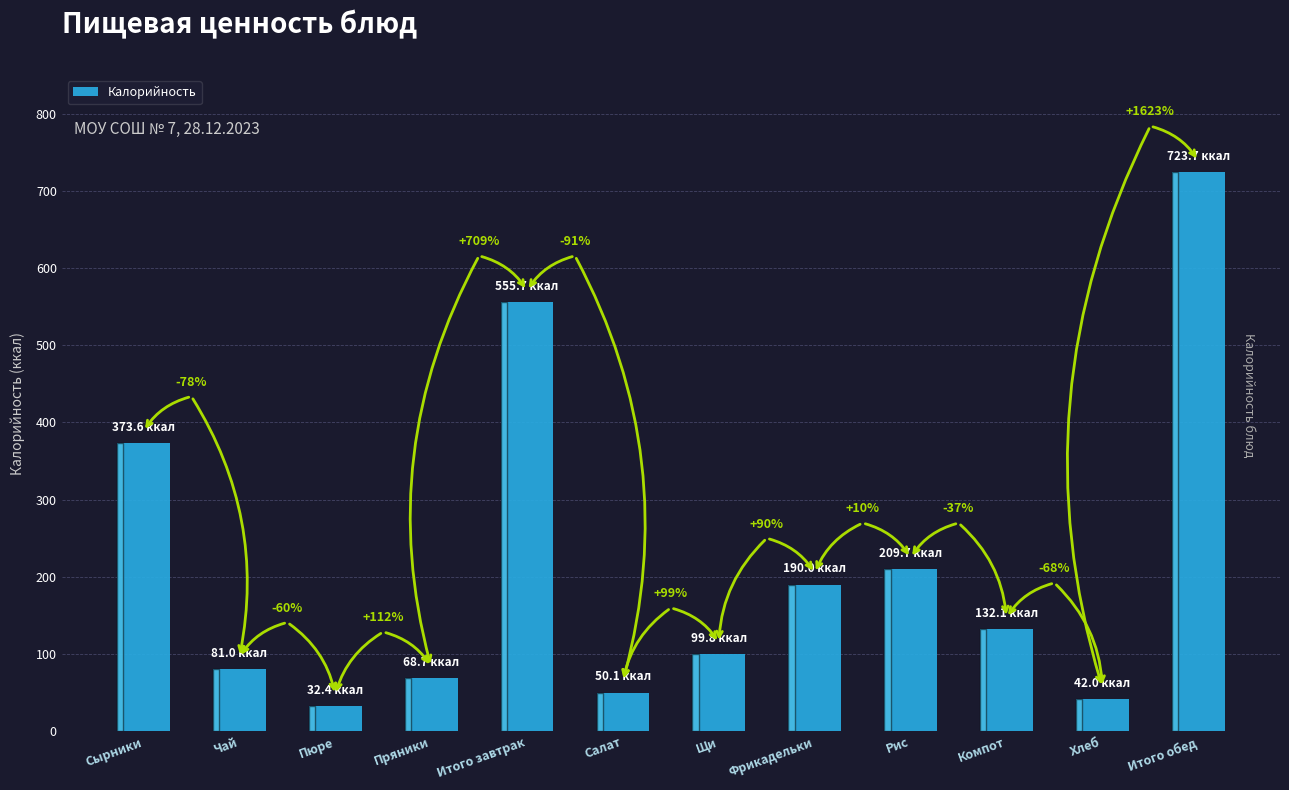

How many bars are there in total?

12